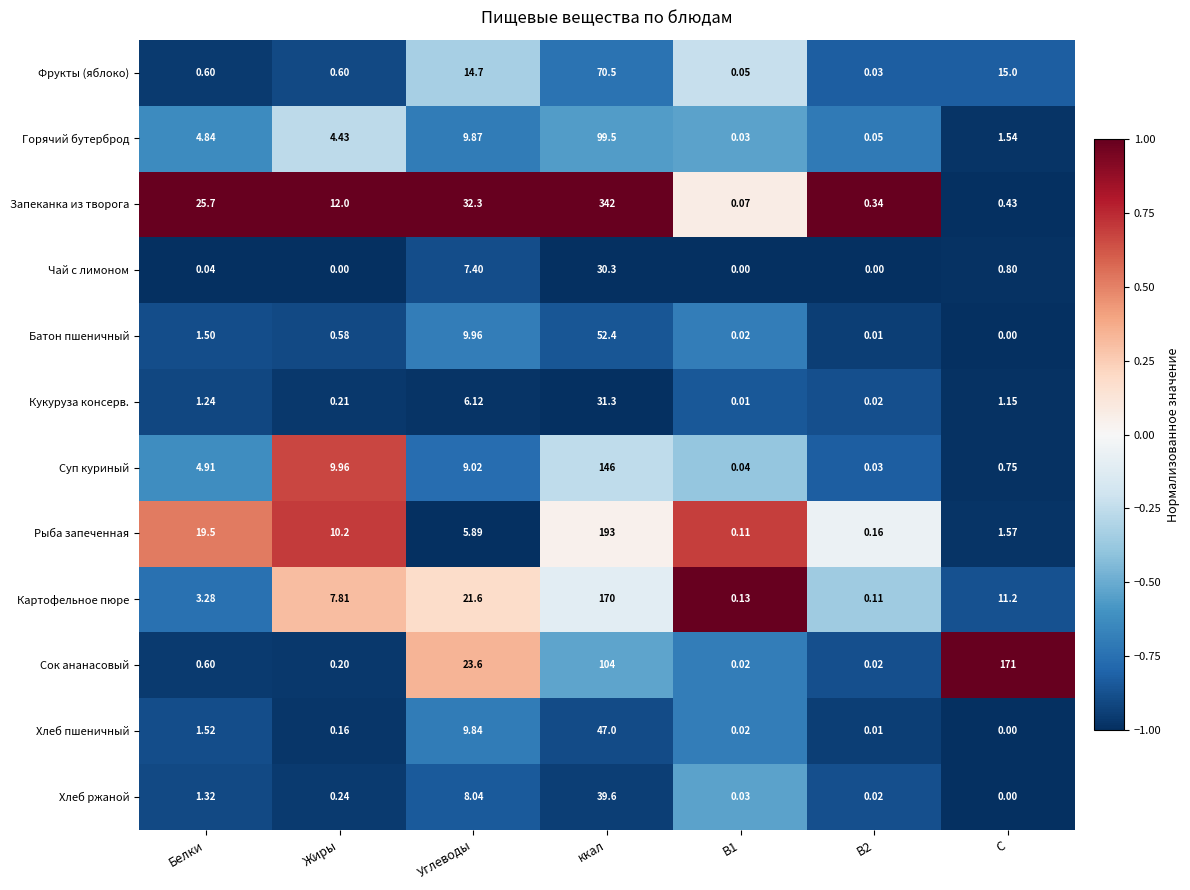

Which series has the widest spread of values?

Запеканка из творога